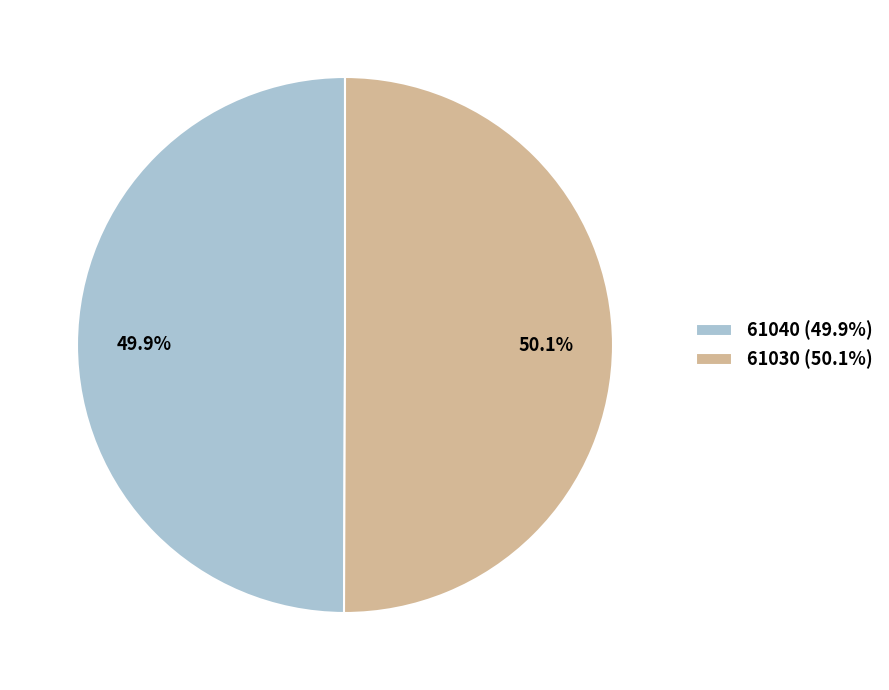

Is there any slice that represents more than half of the pie?

Yes